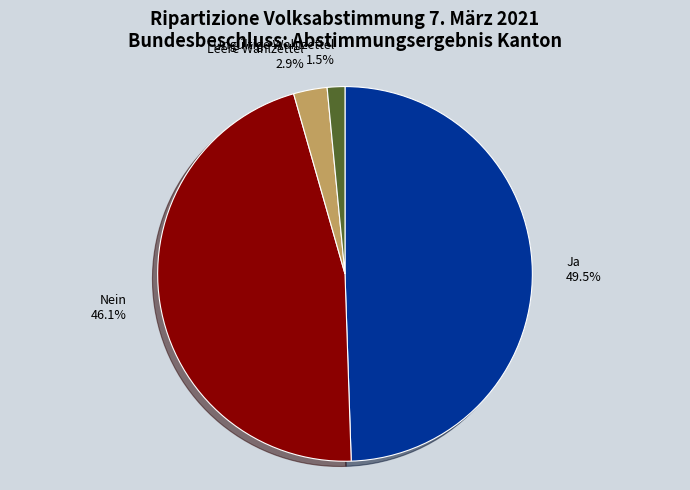

Which category has the biggest portion of the pie?

Ja